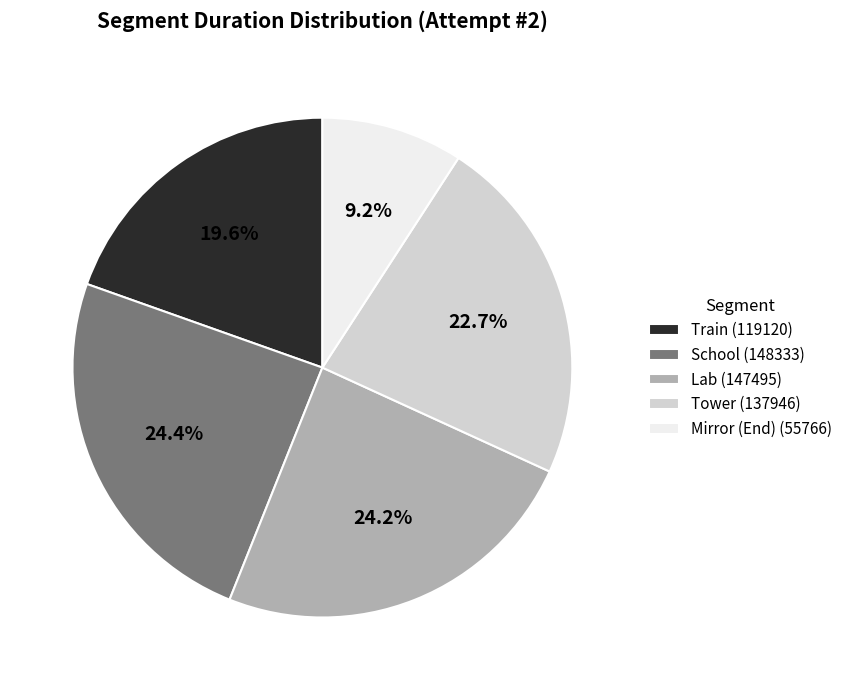

To the nearest percent, what is the combined percentage of Mirror (End) and School?

34%